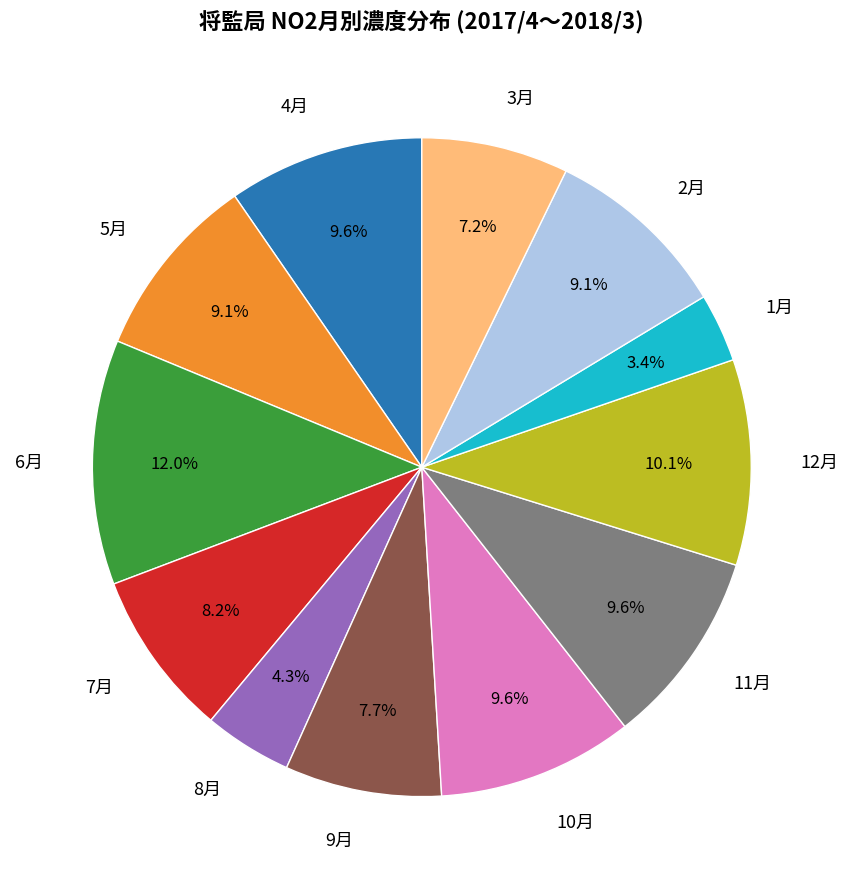

Does 11月 account for over 50% of the chart?

No